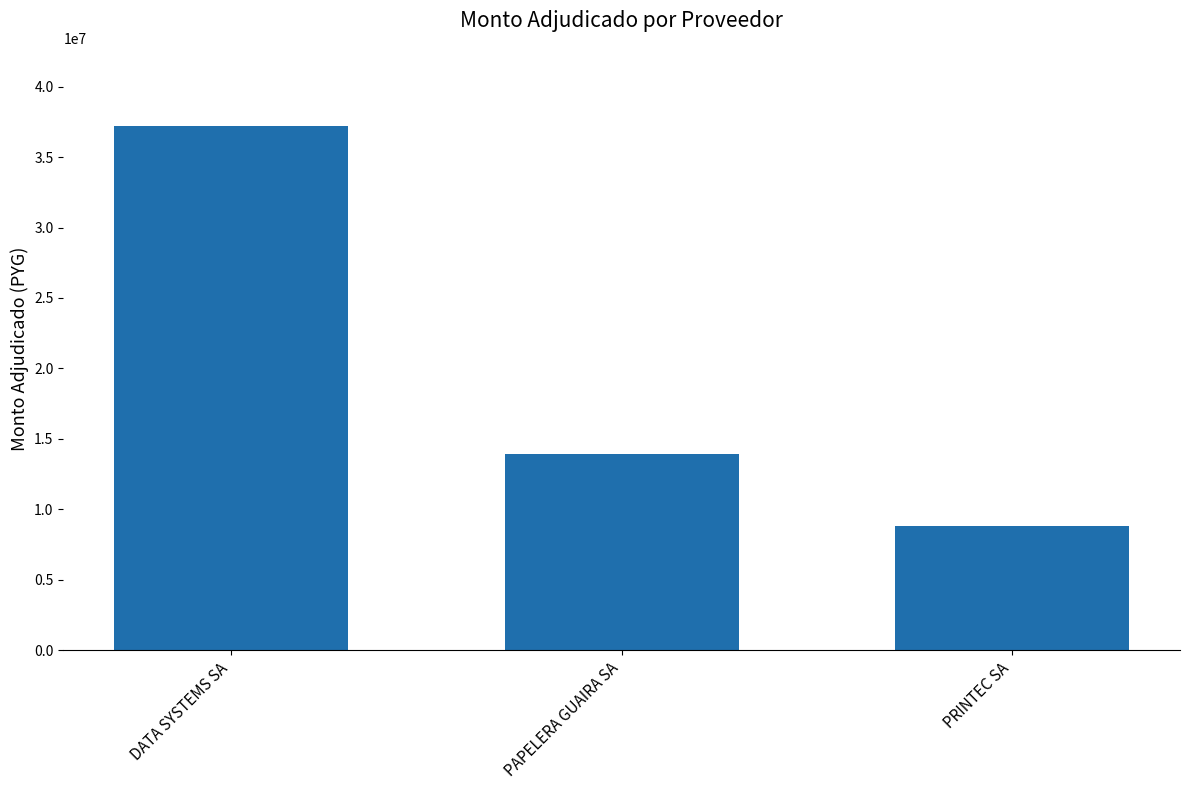

Rank the categories by value from highest to lowest.

DATA SYSTEMS SA, PAPELERA GUAIRA SA, PRINTEC SA